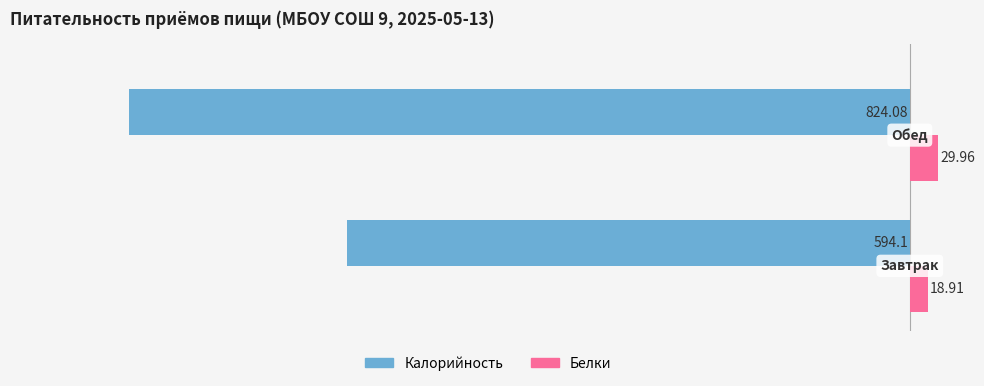

Which series has the largest total across all categories?

Белки